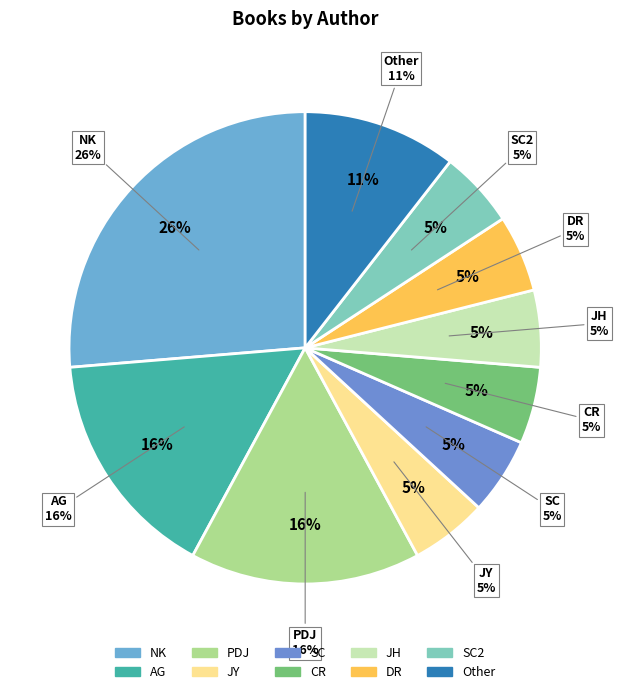

Does Nancy Krulik account for over 50% of the chart?

No